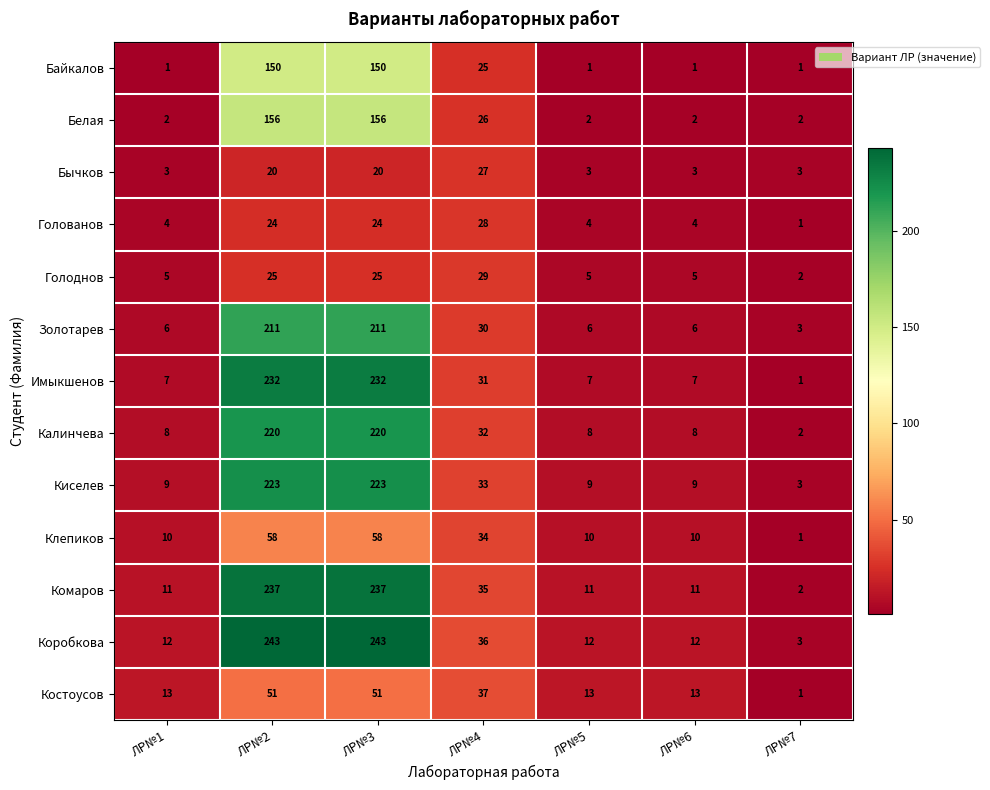

What is the difference between the highest and lowest values at ЛР№3?

223